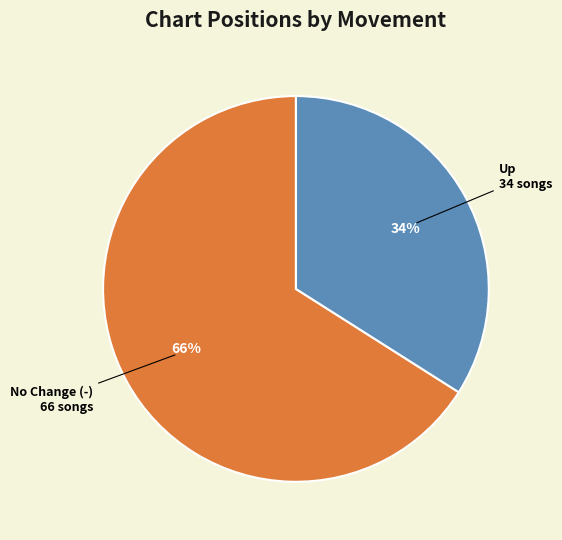

Is there a majority slice in this chart?

Yes